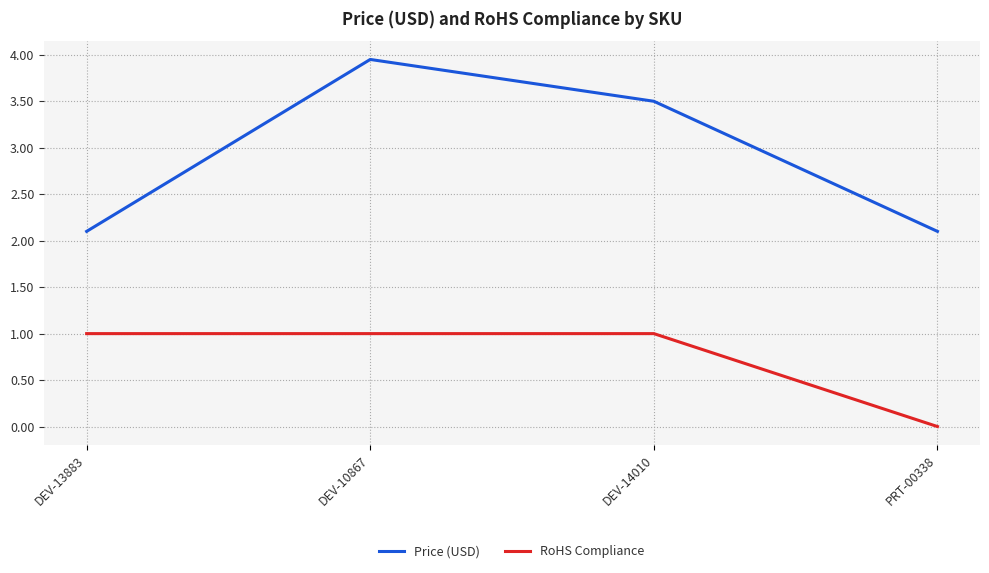

What is the spread (max minus min) of values at DEV-14010?

2.5